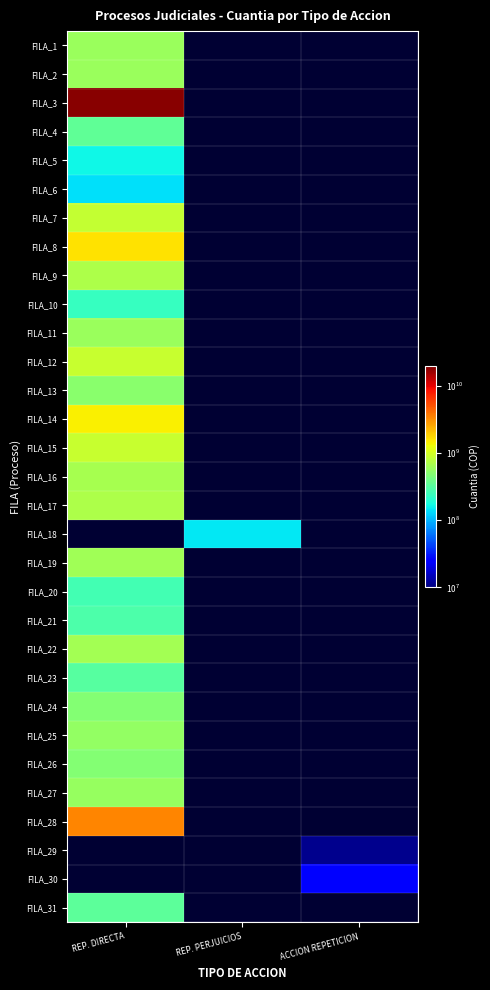

Which series has the largest range (max minus min)?

FILA_1